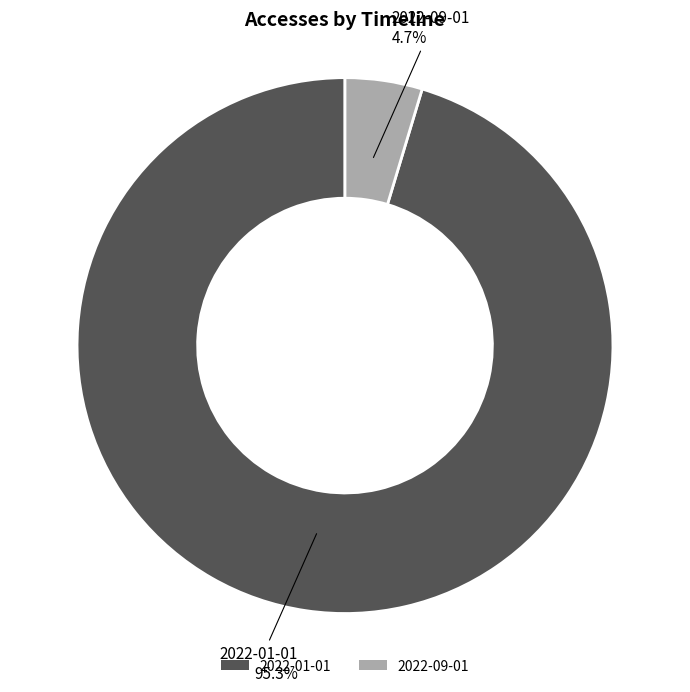

How much of the chart is everything except 2022-01-01?

4.7%